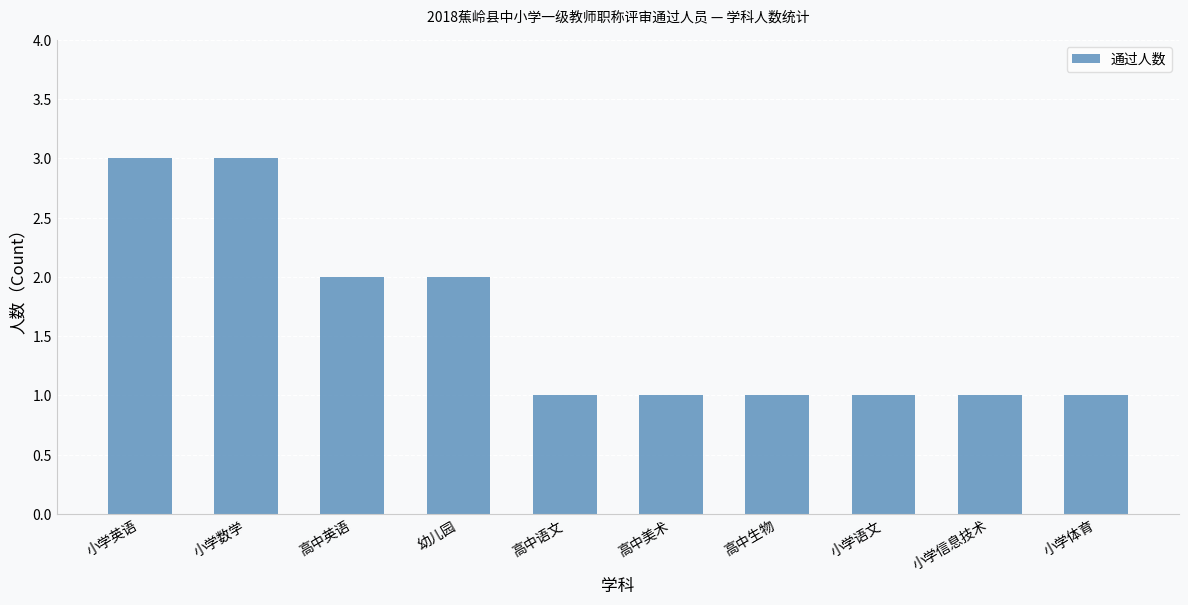

What is the value of the 3rd bar from the left?

2